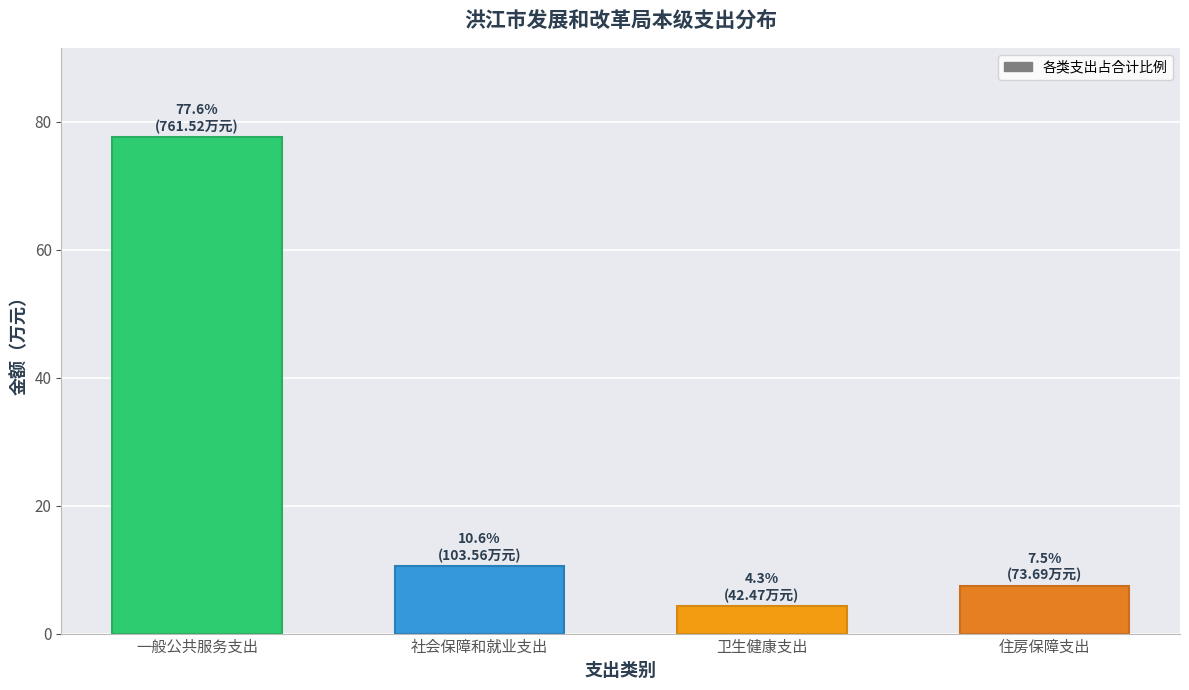

Reading left to right, what are all the values shown in this chart?

一般公共服务支出=77.6	社会保障和就业支出=10.6	卫生健康支出=4.3	住房保障支出=7.5